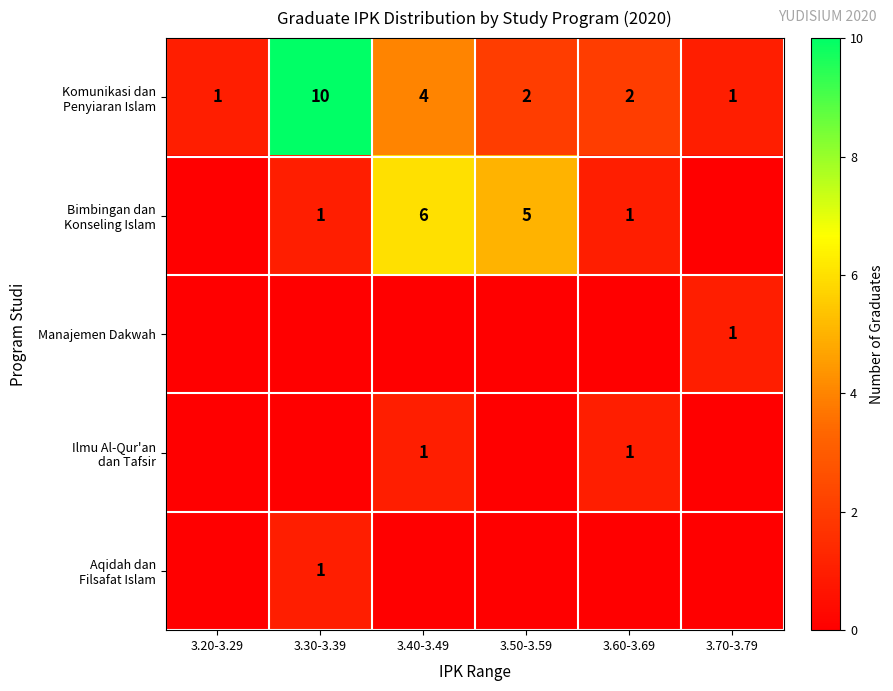

How many distinct data groups are displayed?

5